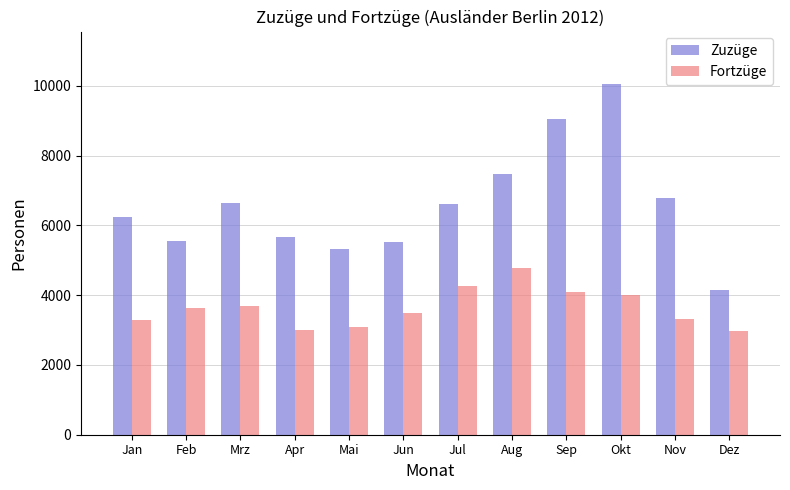

What is the value of the Zuzüge bar at the 11th from the left?

6795